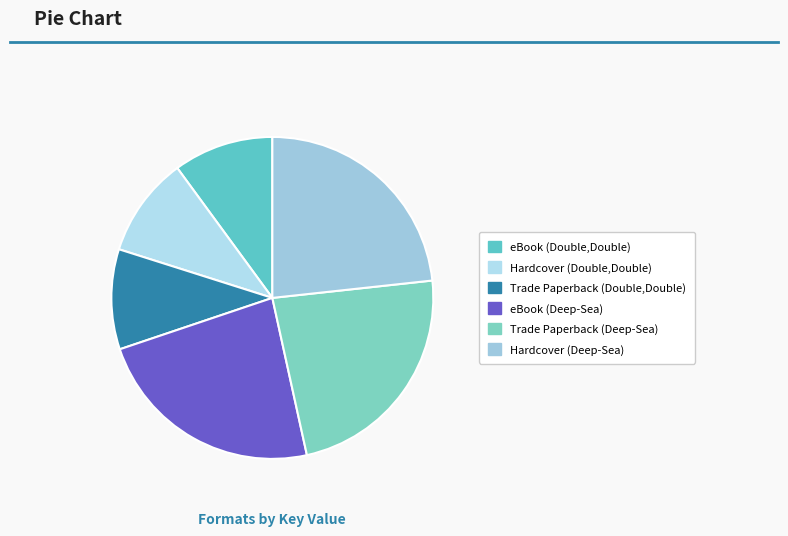

Count the number of slices in the pie.

6